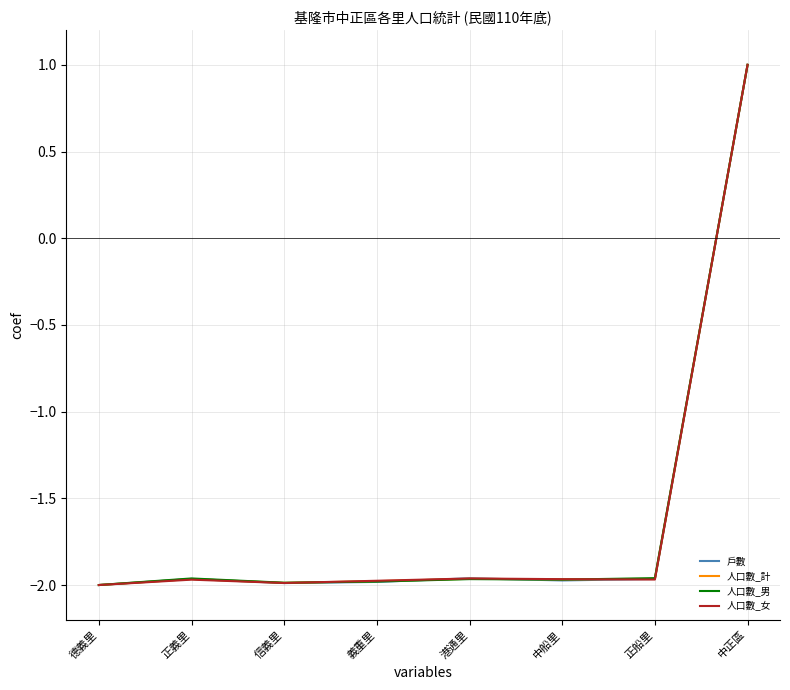

At which category is the sum across all series the highest?

中正區